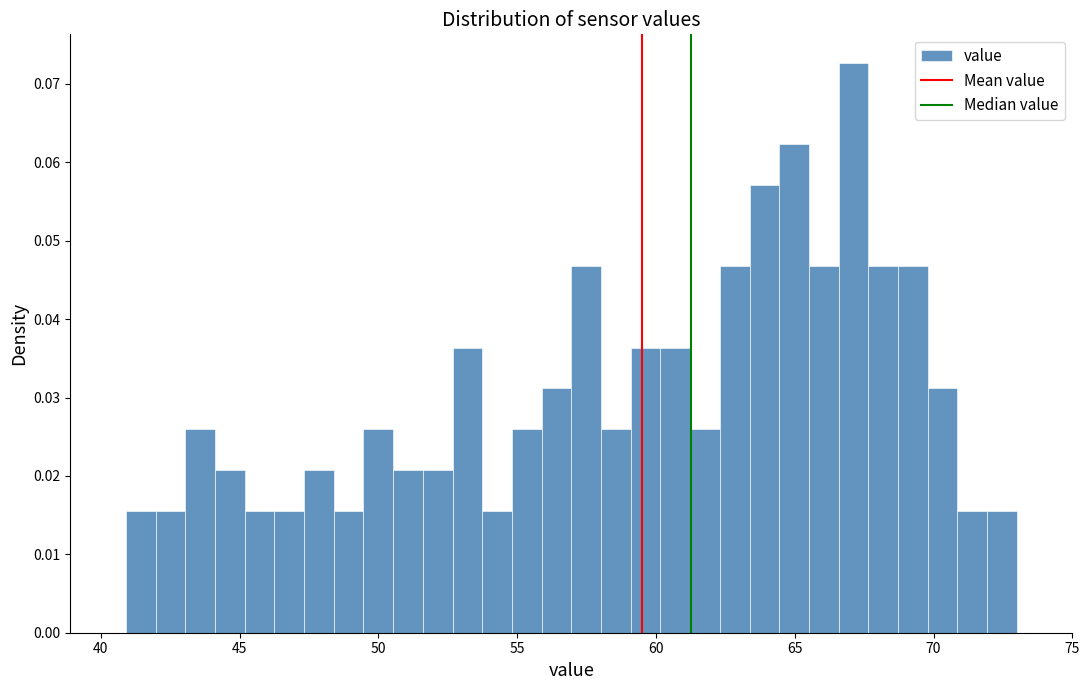

Read against the x-axis, roughly where is the centre of the tallest bar?

67.0